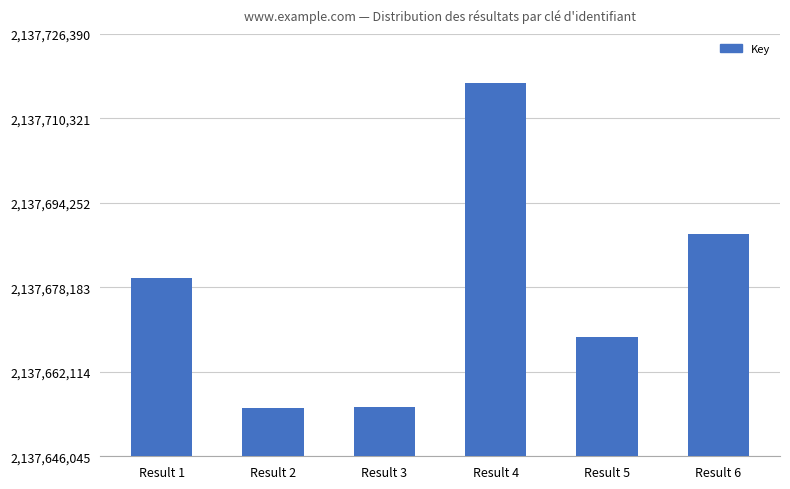

Count the number of categories in the chart.

6